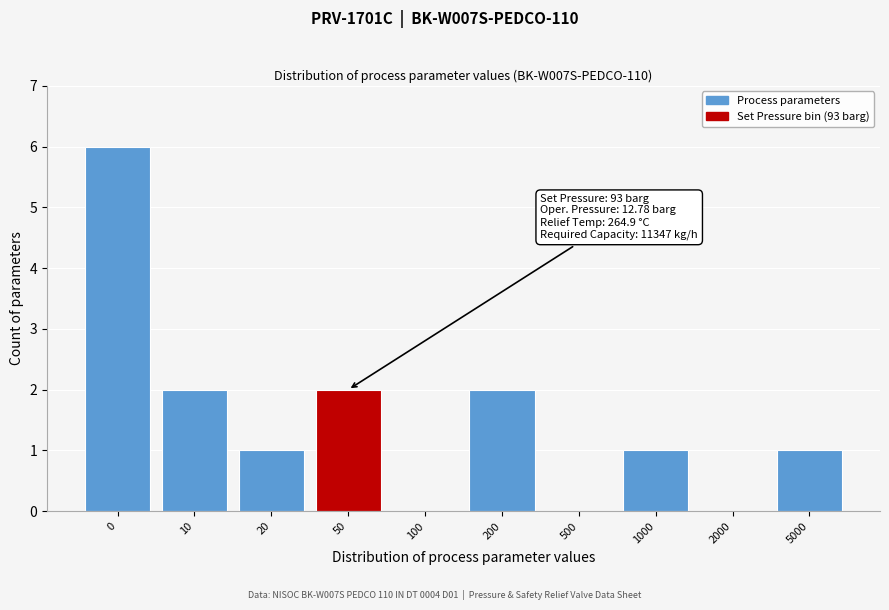

Reading left to right, list all the values displayed in this chart.

0=6	10=2	20=1	50=2	100=0	200=2	500=0	1000=1	2000=0	5000=1